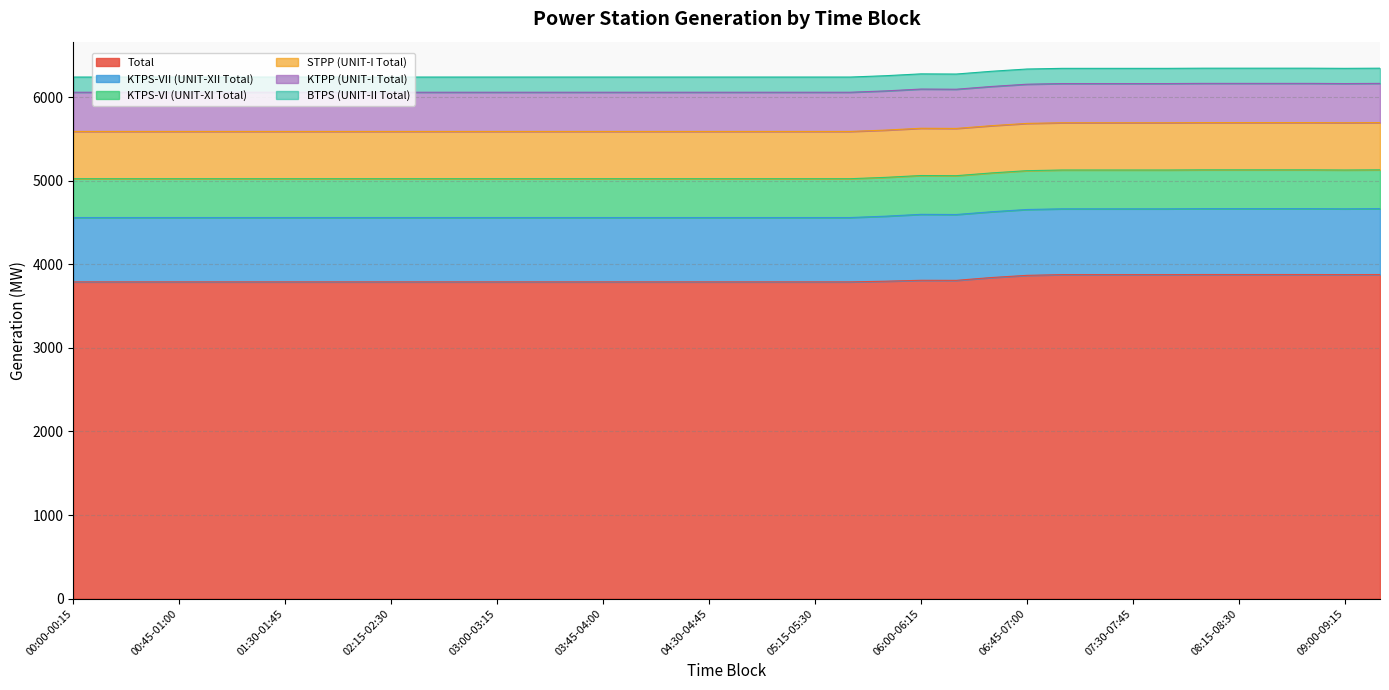

What value does the STPP (UNIT-I Total) series have at 02:15-02:30?

565.5